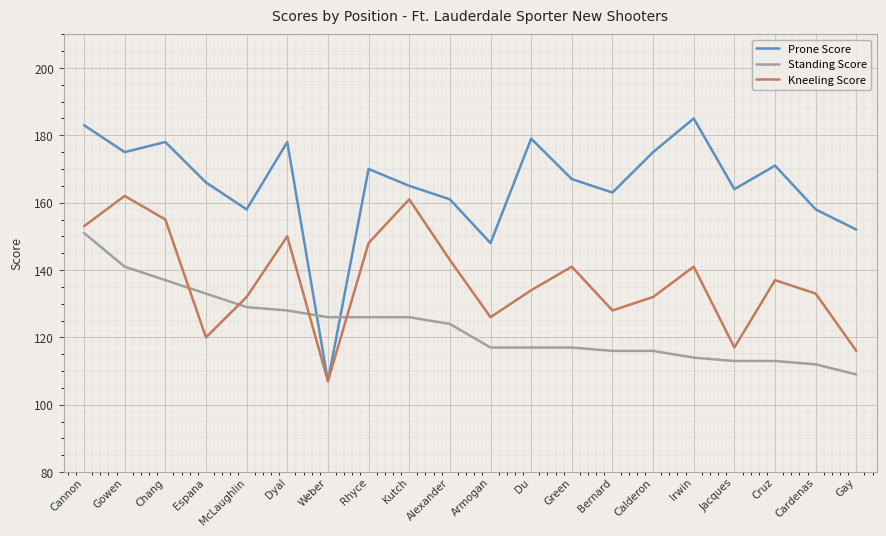

Is the value of Prone Score at Green greater than the value of Standing Score at McLaughlin?

Yes